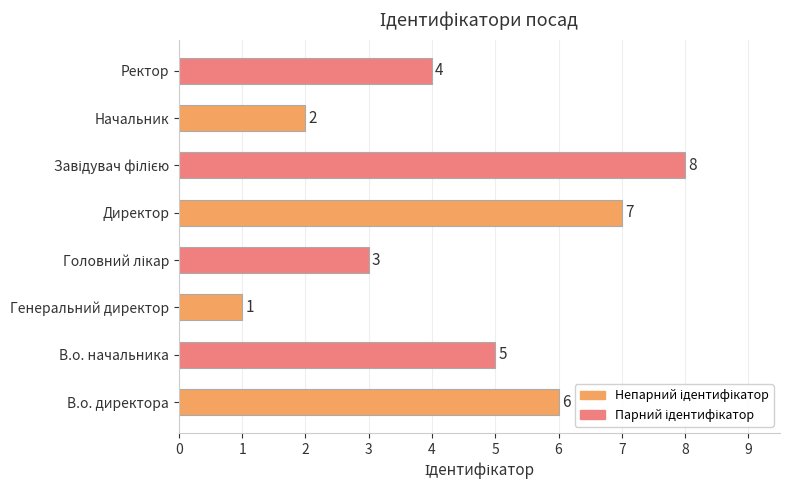

The value at Директор is 3. True or false?

False